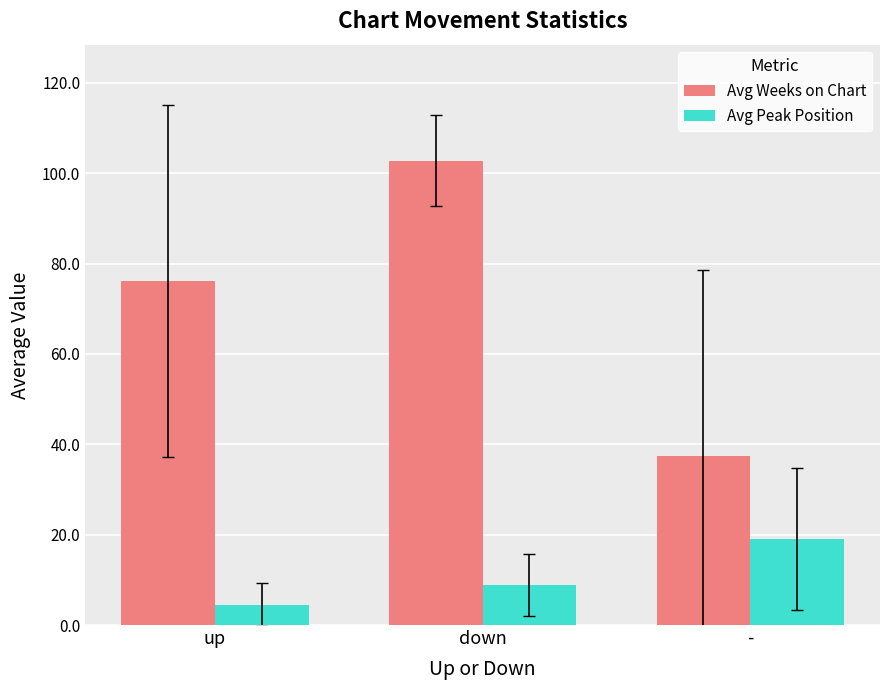

List the series in order of their peak value, lowest first.

Avg Peak Position, Avg Weeks on Chart